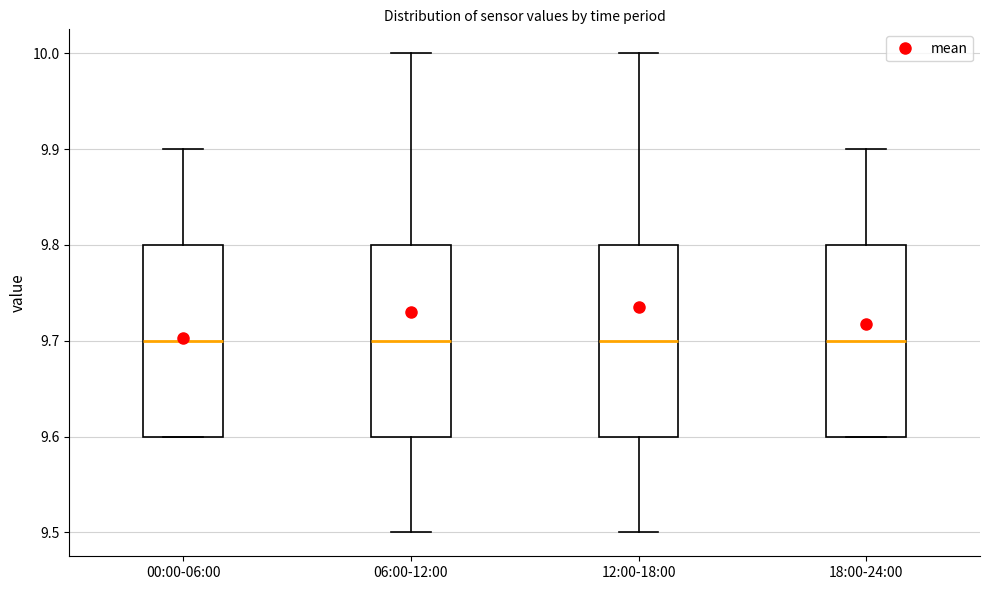

Reading left to right, transcribe this box plot: for each box, give where its median line is, the range the box spans, and where its two whiskers end, as read against the y-axis. The values are not printed on the chart, so give them approximately, as read against the axis.

00:00-06:00: median 9.7, box 9.6 to 9.8, whiskers 9.6 to 9.9
06:00-12:00: median 9.7, box 9.6 to 9.8, whiskers 9.5 to 10.0
12:00-18:00: median 9.7, box 9.6 to 9.8, whiskers 9.5 to 10.0
18:00-24:00: median 9.7, box 9.6 to 9.8, whiskers 9.6 to 9.9